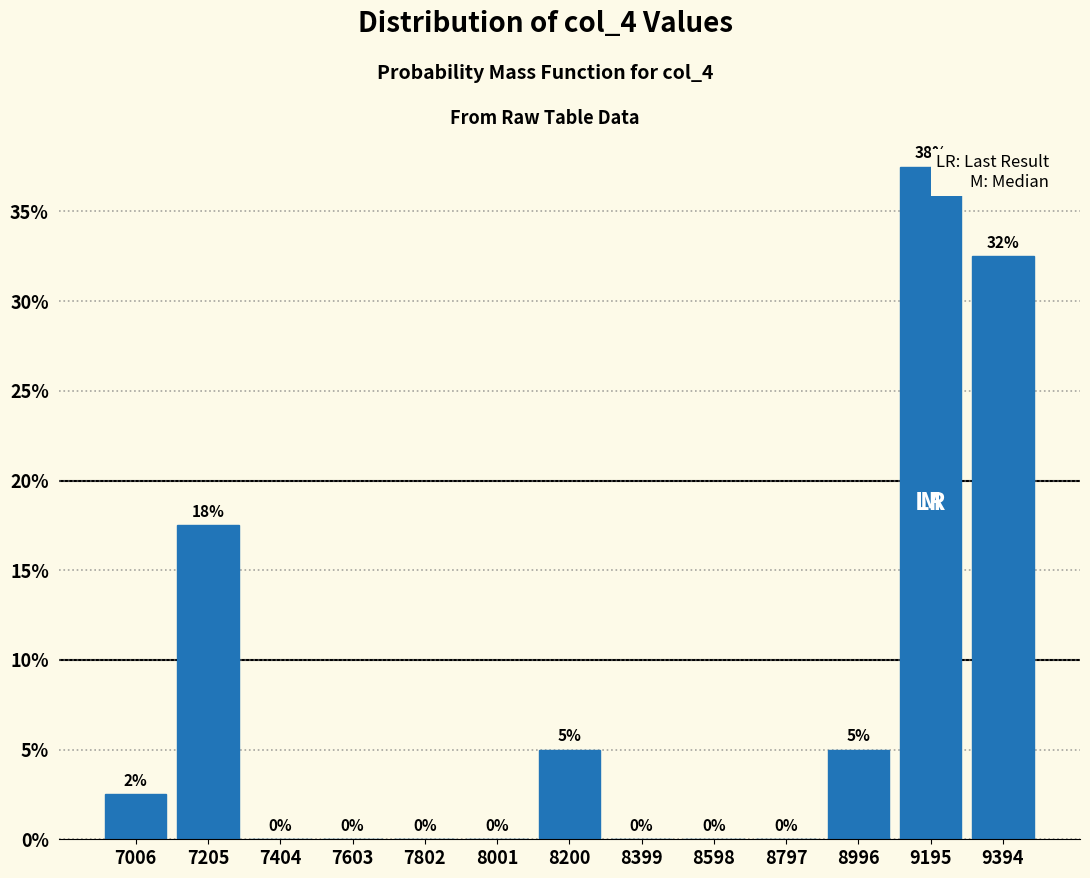

Which range on the x-axis has the tallest bar?

9100 to 9300